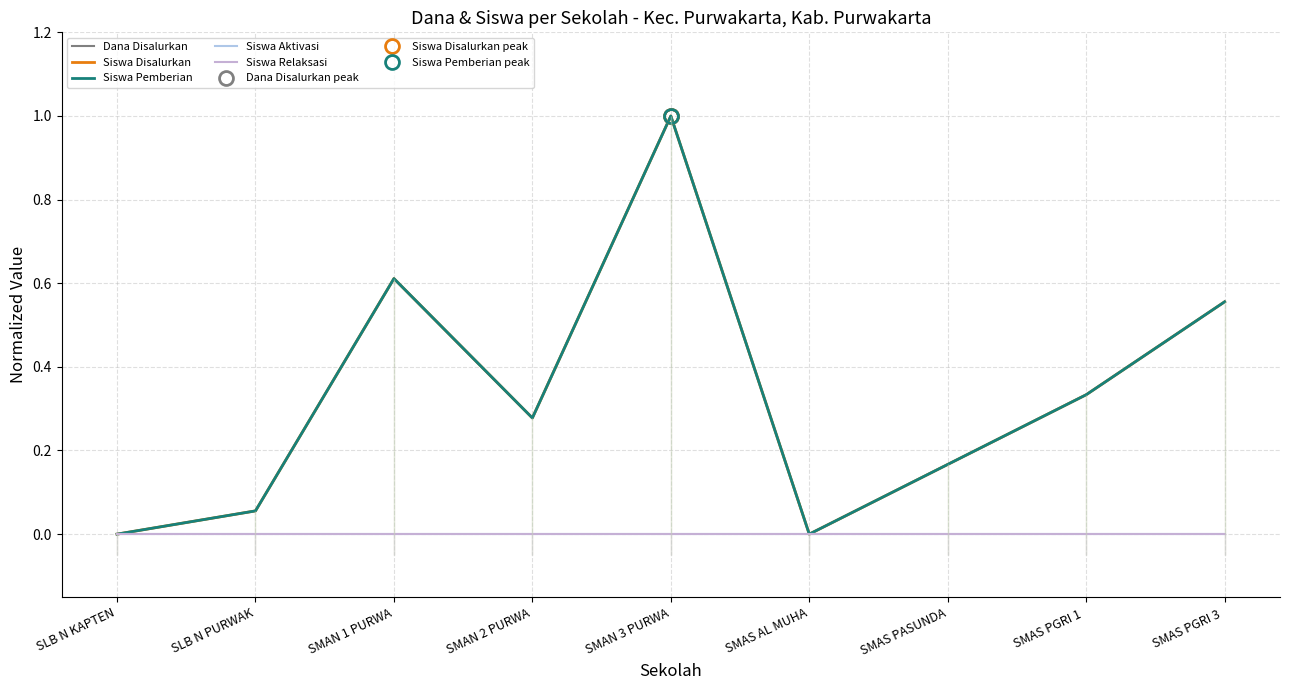

Is the value of Siswa Relaksasi at SMAN 2 PURWA greater than the value of Siswa Disalurkan at SLB N PURWAK?

No